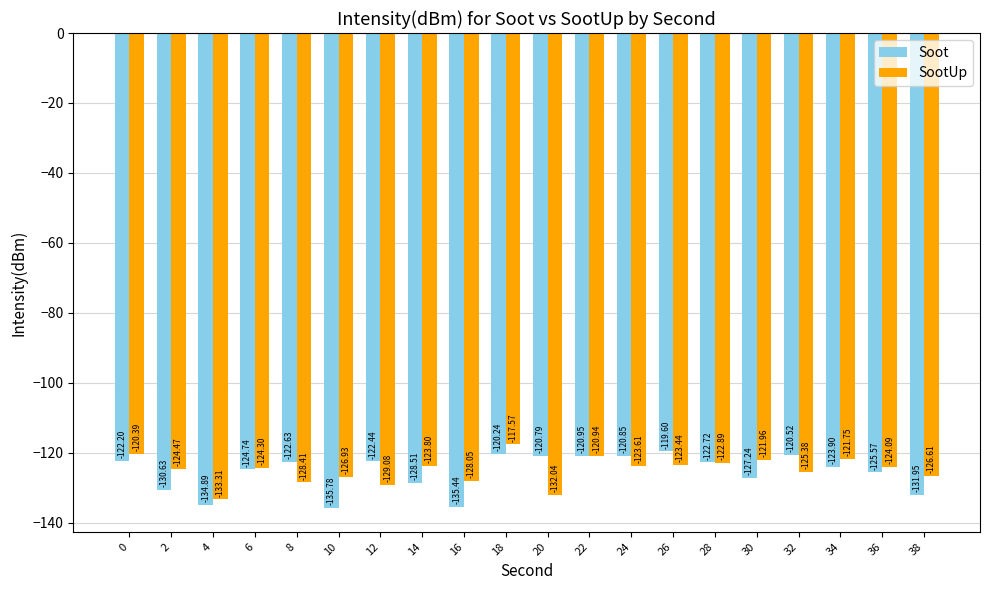

What is the difference between the maximum and minimum values in the SootUp series?

15.7